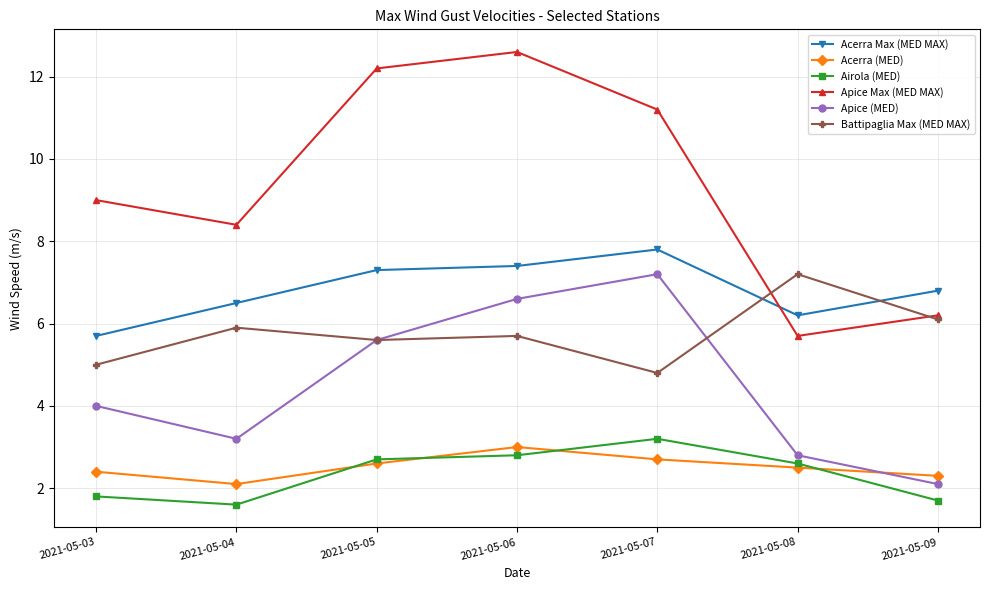

What is the sum of the Airola (MED) values at 2021-05-05 and 2021-05-09?

4.4